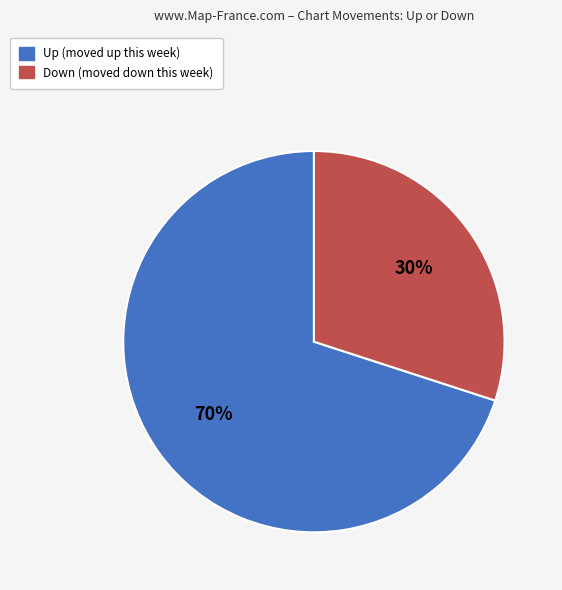

To the nearest percent, what is the average slice percentage?

50%